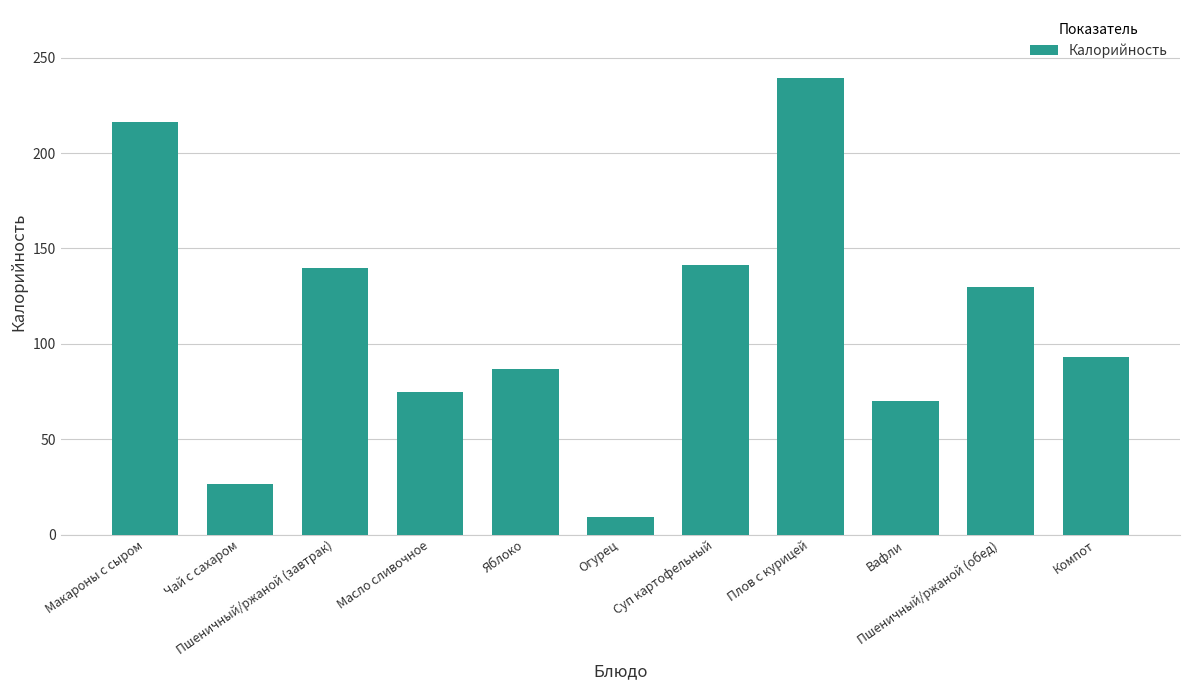

Approximately how many times larger is the value at Суп картофельный compared to Яблоко?

1.6